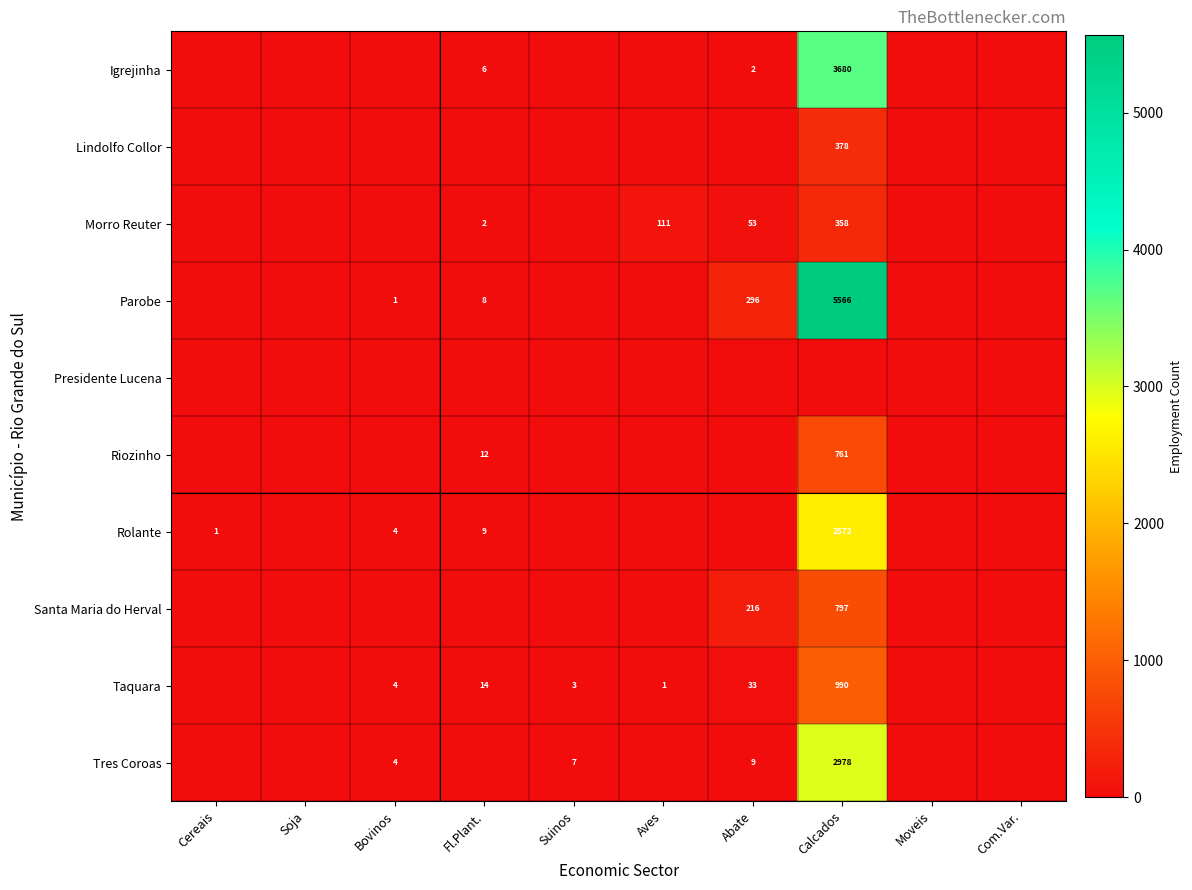

Between Calcados and Com.Var., which is larger?

Calcados